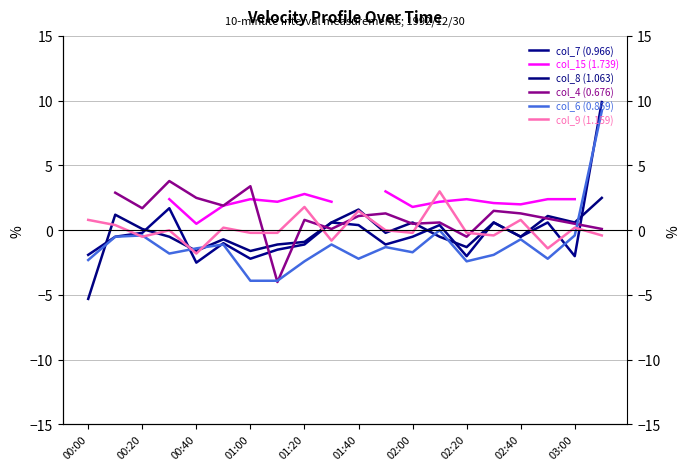

How many data points in col_7 (0.966) are less than 0?

13